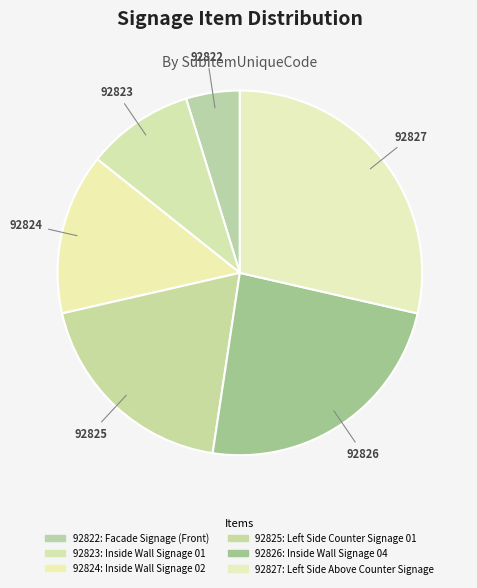

How much of the chart is everything except 92823?

90.5%